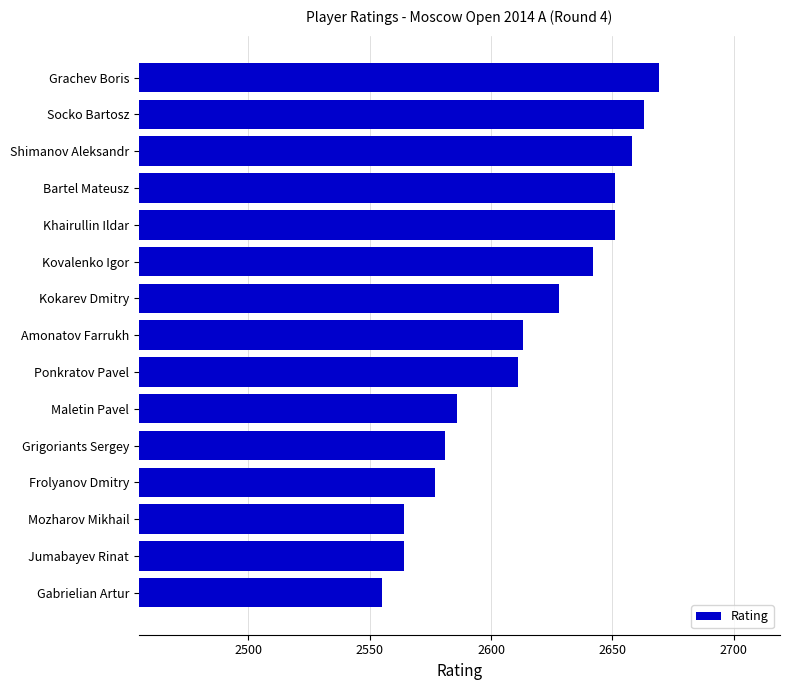

What is the difference between the maximum and minimum values?

114